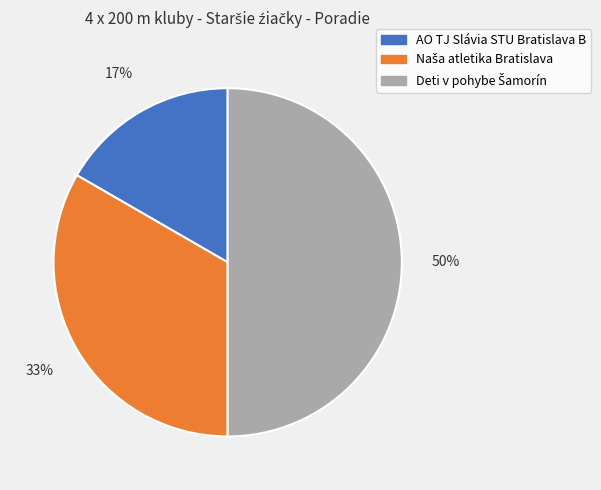

To the nearest percent, what is the difference between the largest and smallest slice percentages?

33%